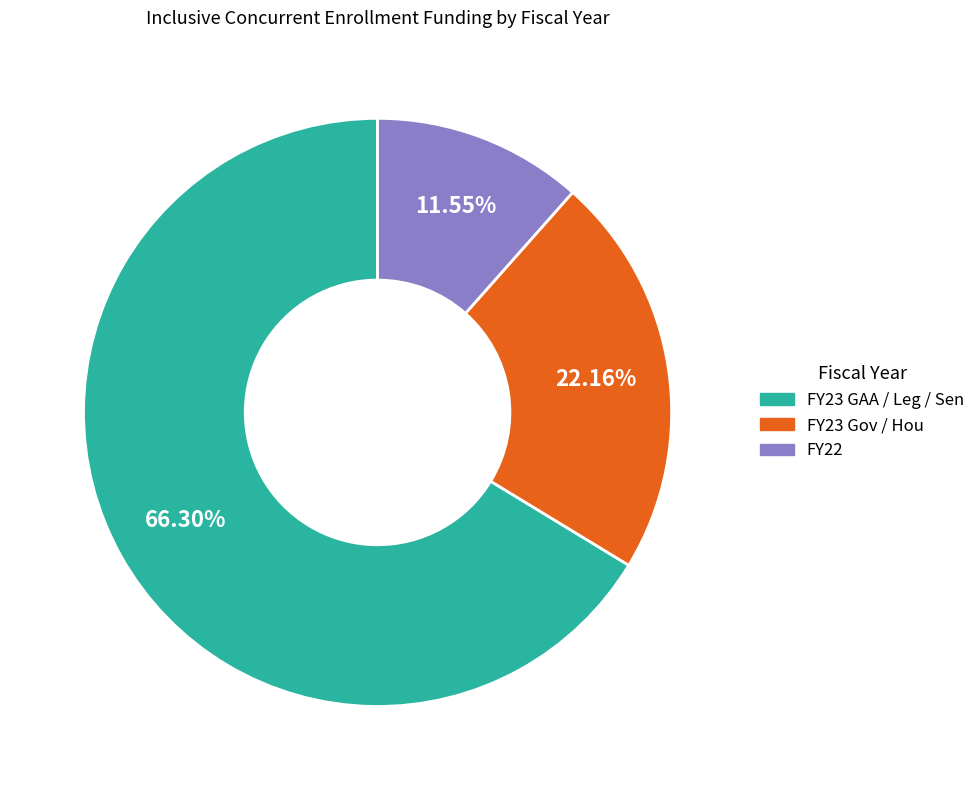

Does FY23 Gov / Hou represent more than half of the total?

No